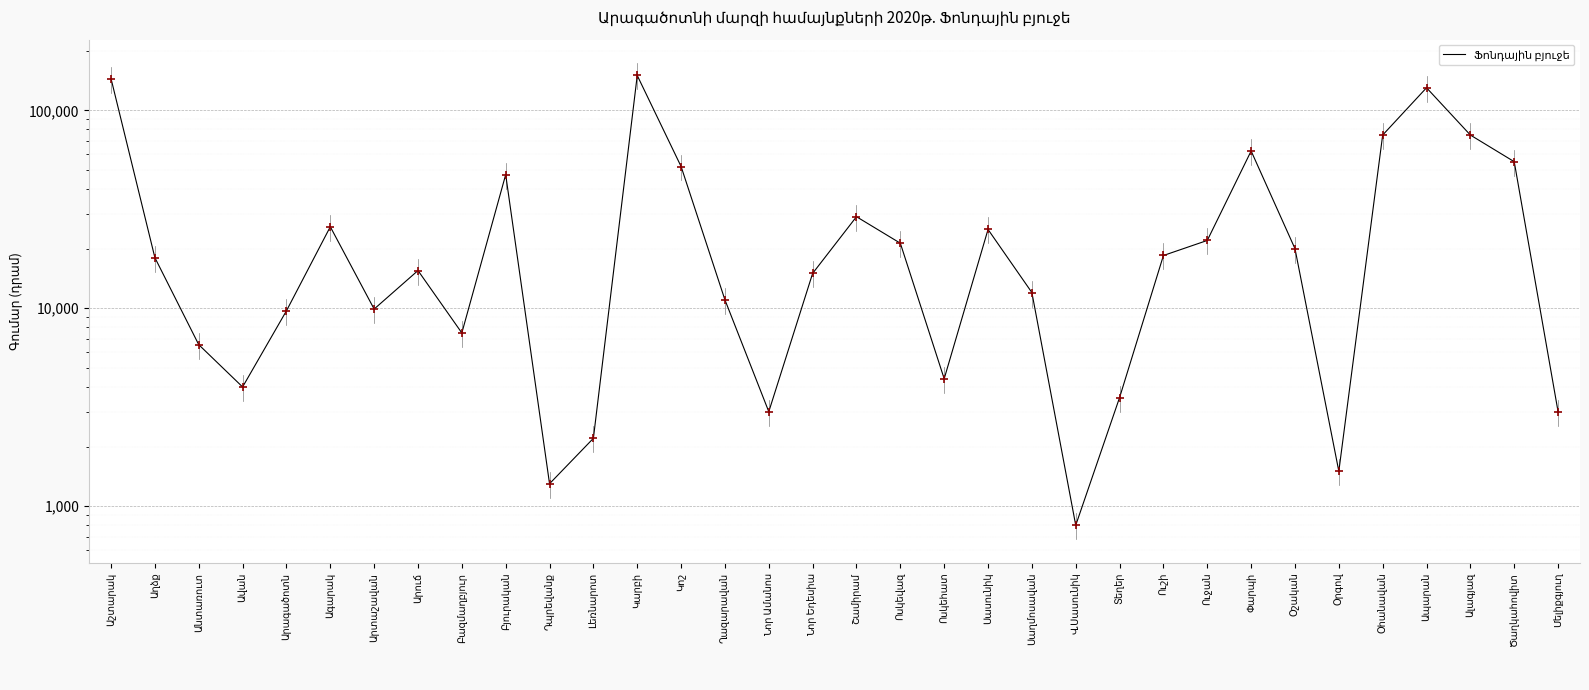

What is the change in value from Բազմաղբյուր to Նոր Եդեսիա?

+7500.0